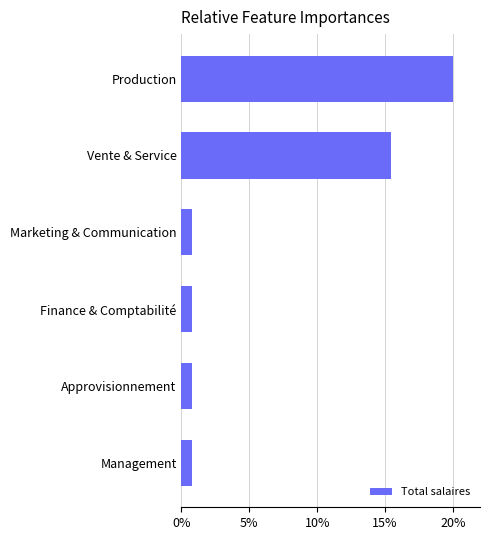

How many series are shown in this chart?

1